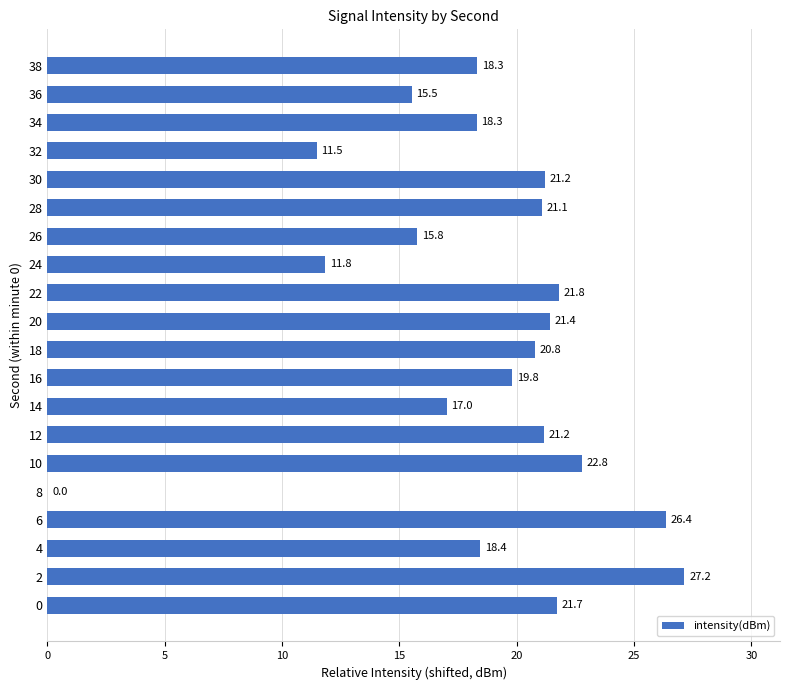

Read the value at 32.

11.5